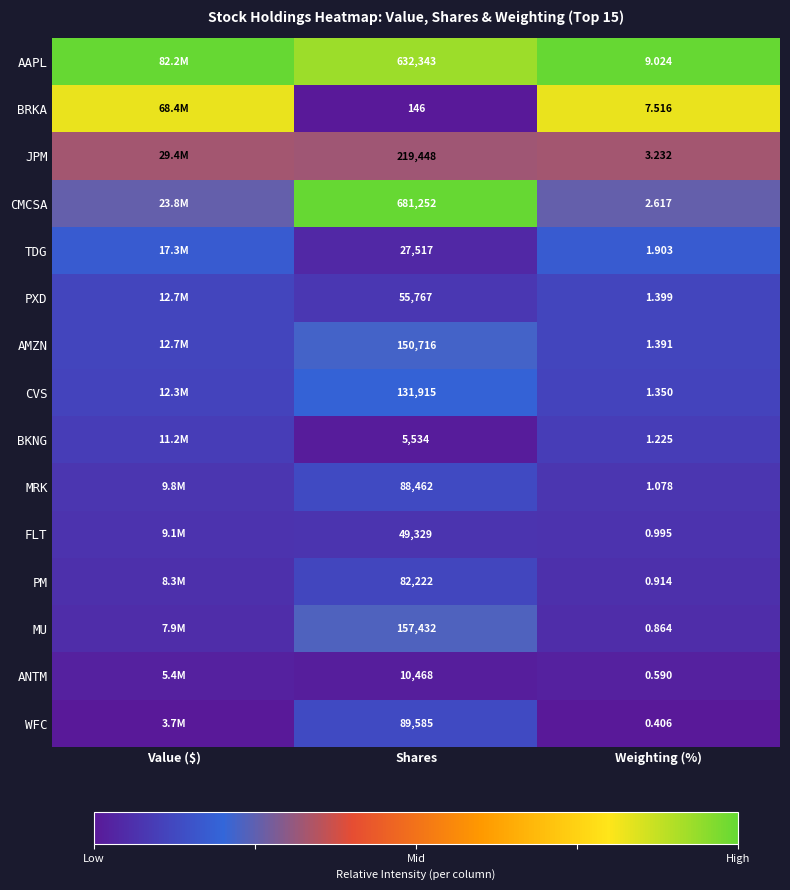

Which series changed the most between Shares and Weighting (%)?

CMCSA